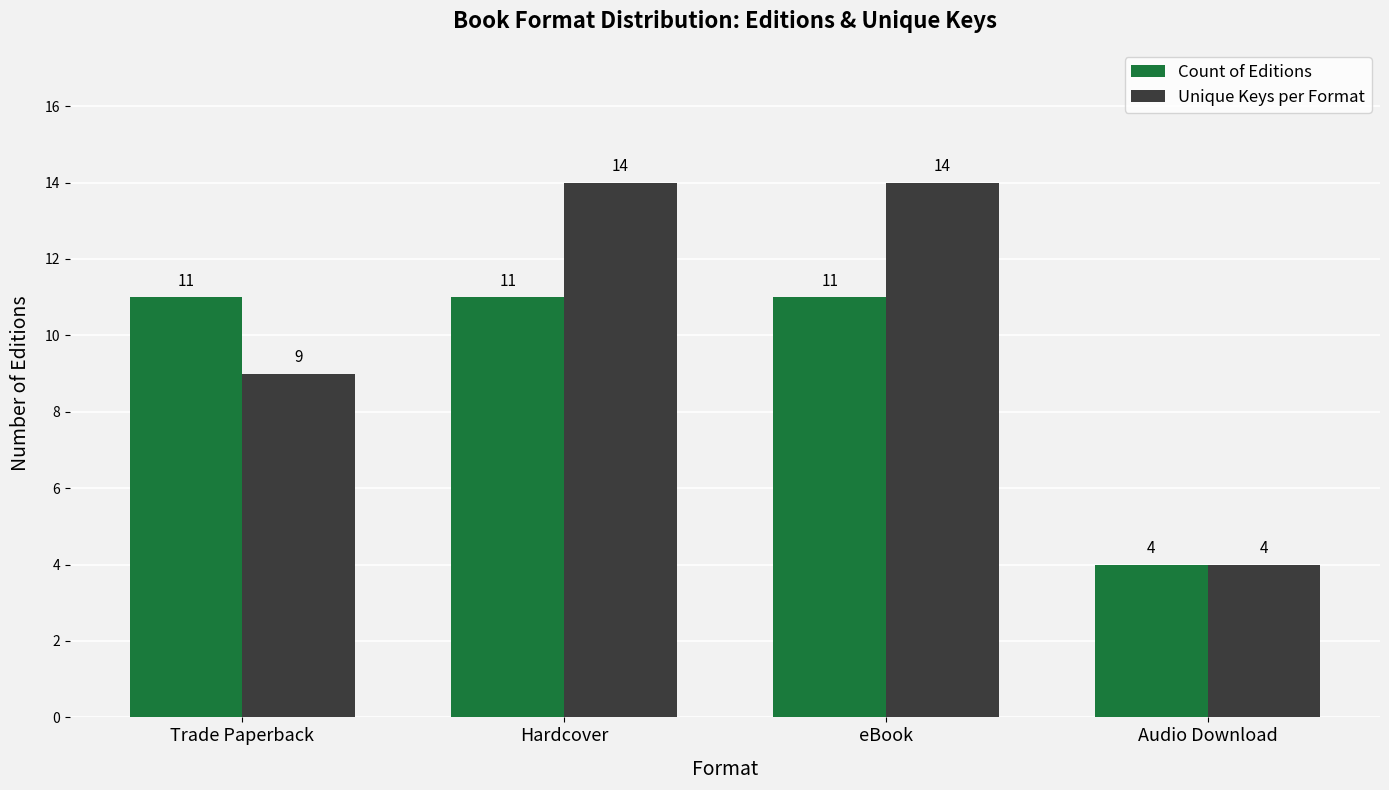

The value of Count of Editions at Hardcover is 16. True or false?

False